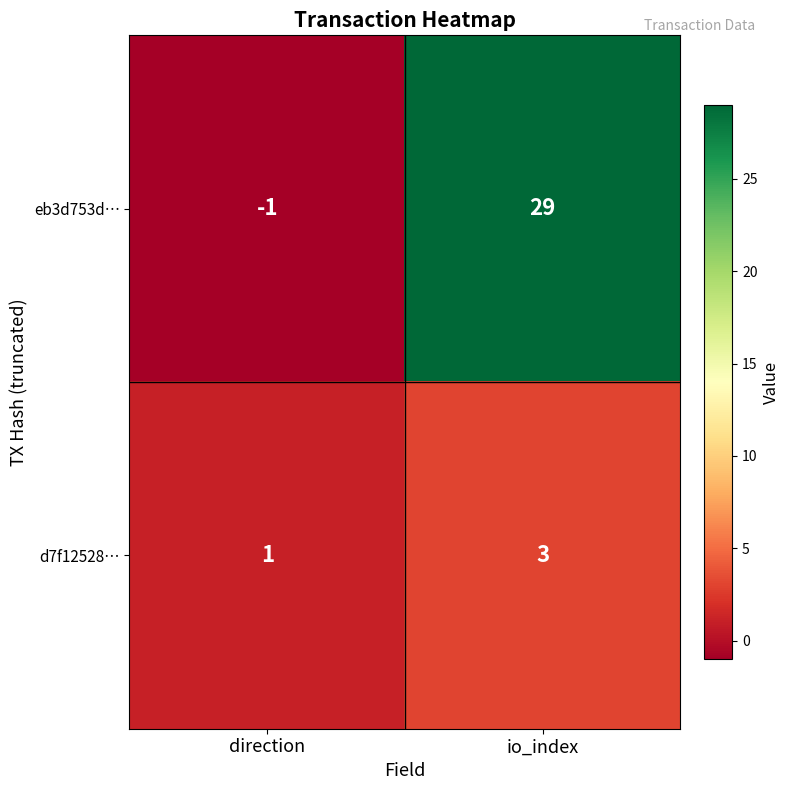

Which series changed the most between direction and io_index?

eb3d753d…